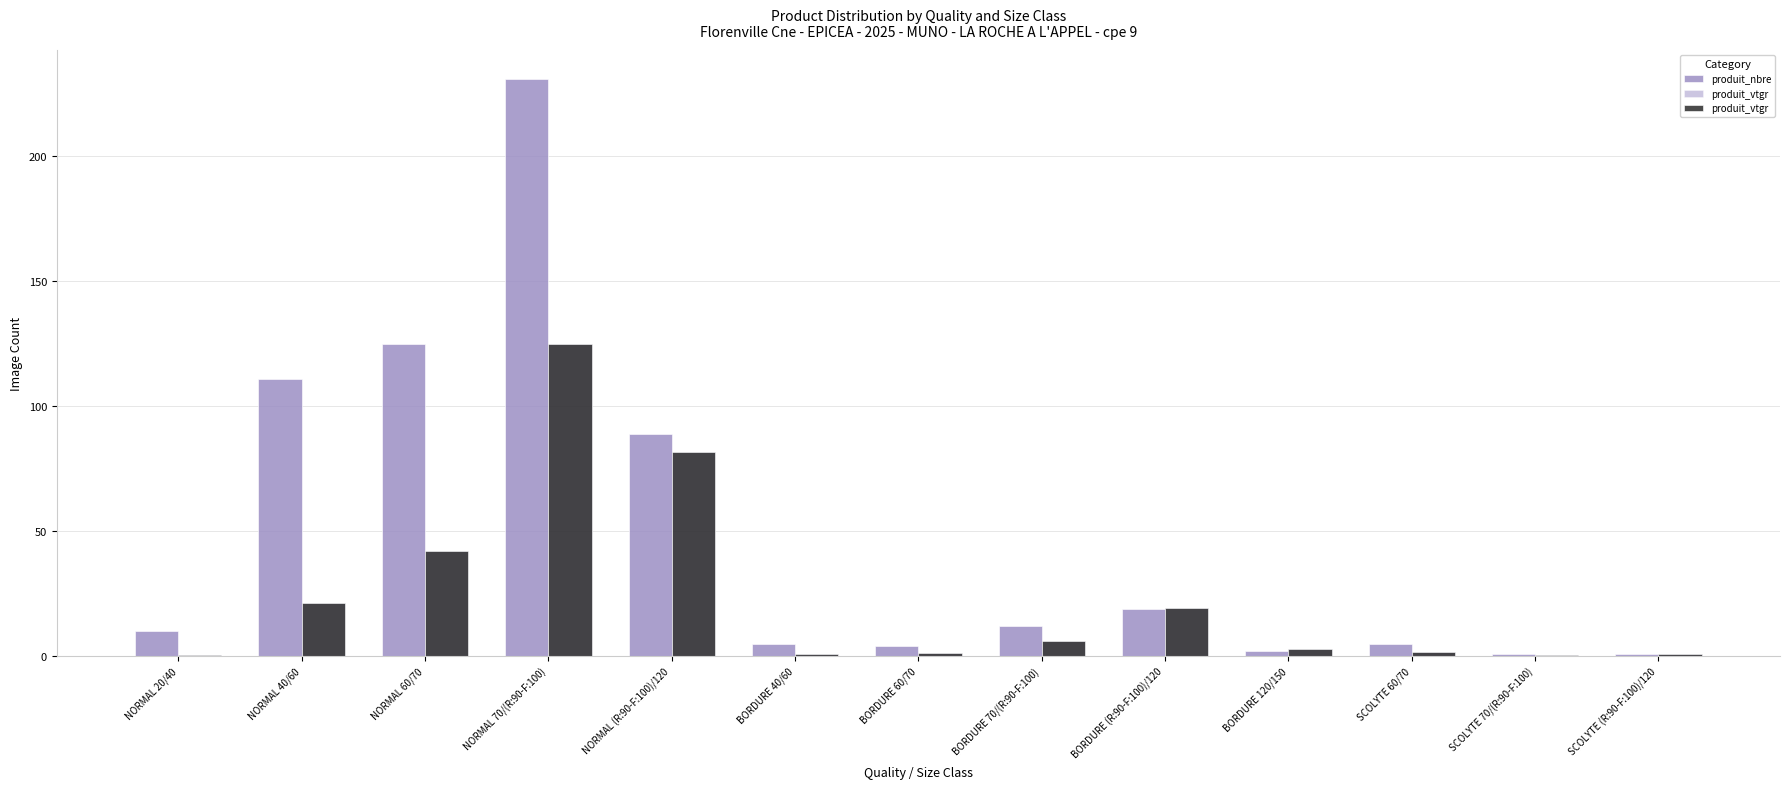

What is the value of the produit_vtgr bar at the 6th from the left?

1.0